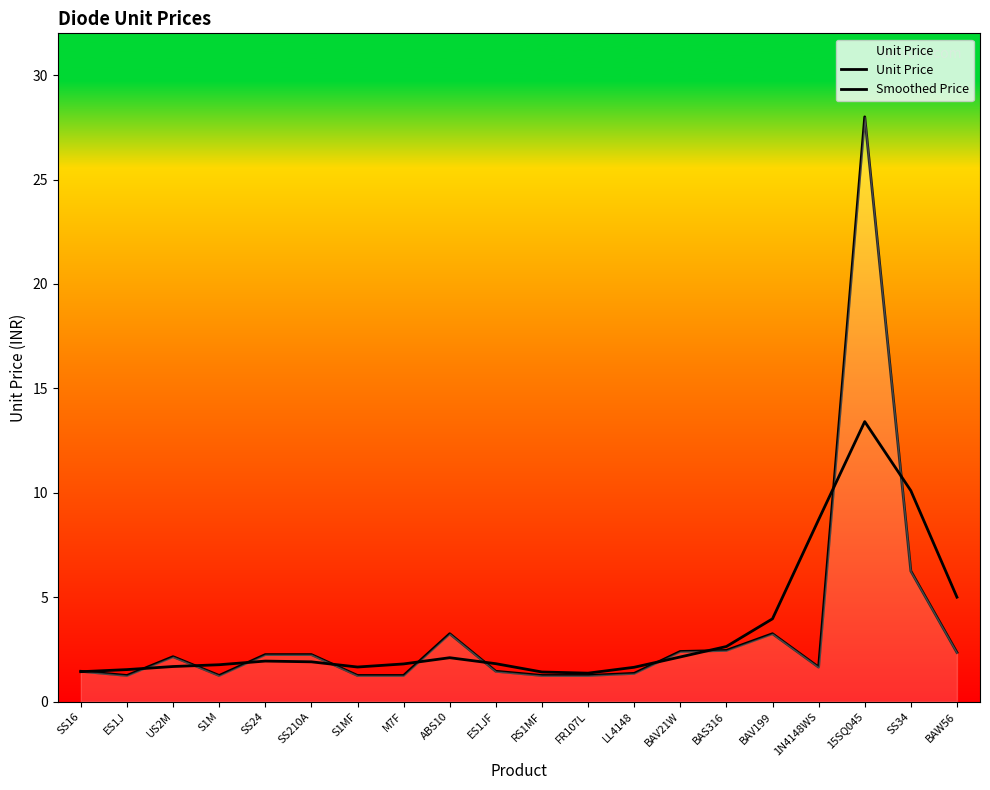

Is the value of Smoothed Price at BAW56 greater than the value of Unit Price at US2M?

Yes